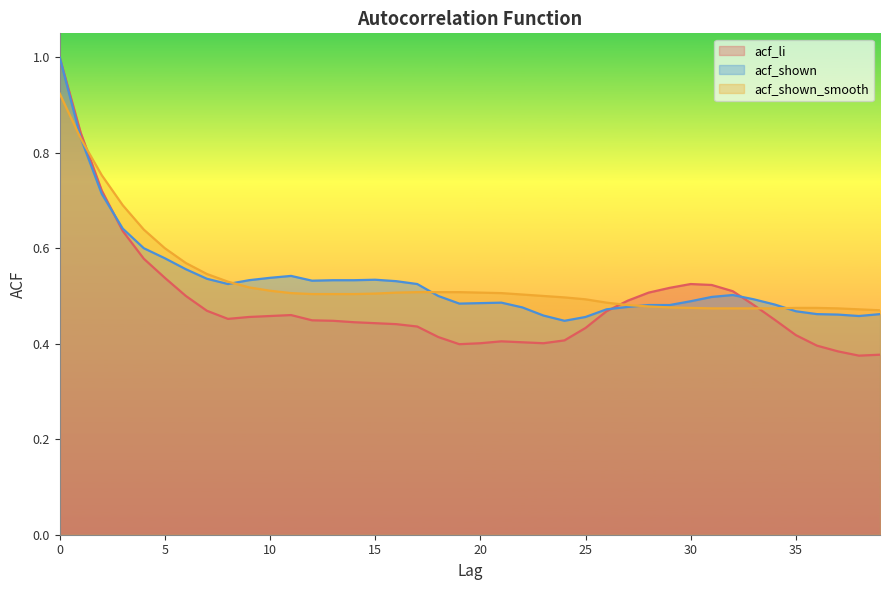

At how many categories does at least one series exceed 0?

40